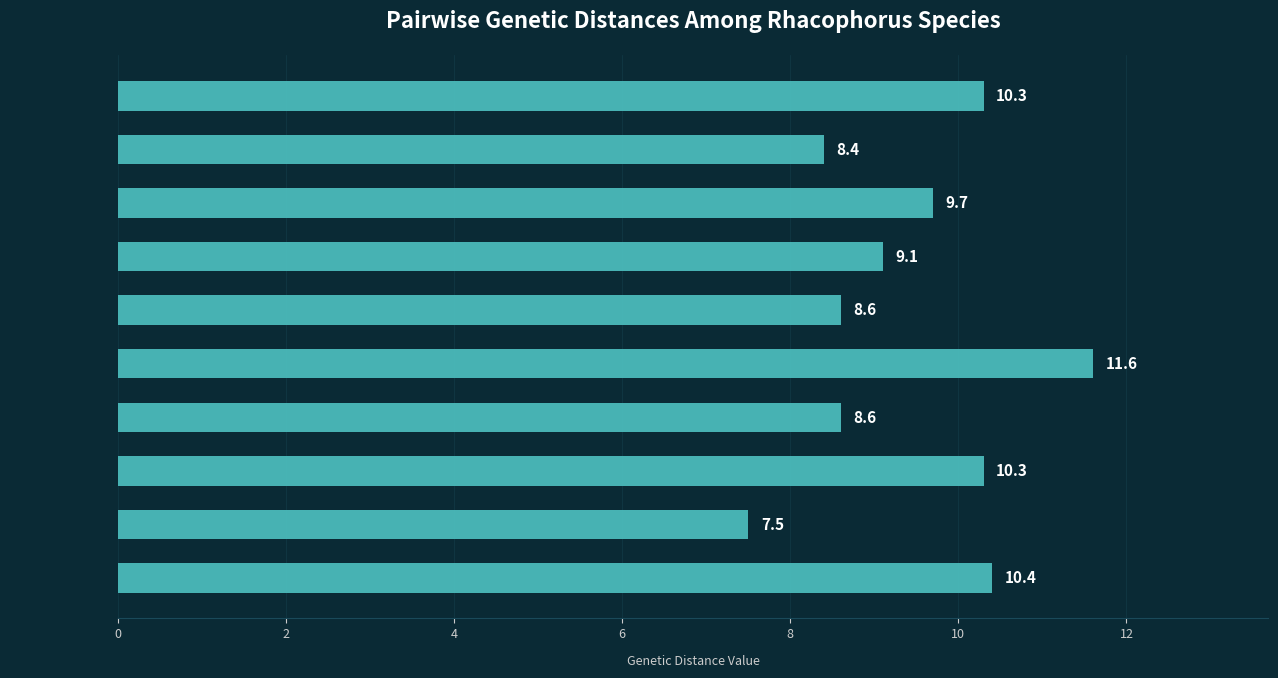

The chart shows a value of 3.5 at R. norhayatiae. True or false?

False